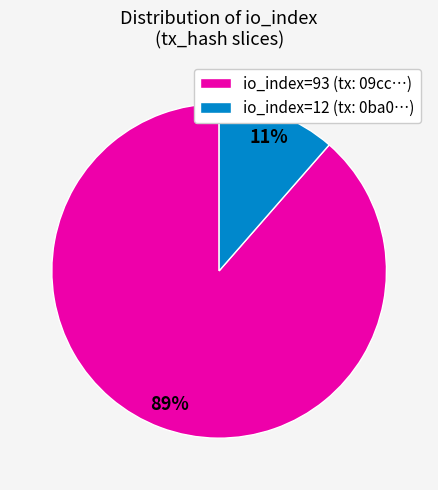

Which category has the smallest portion of the pie?

io_index=12